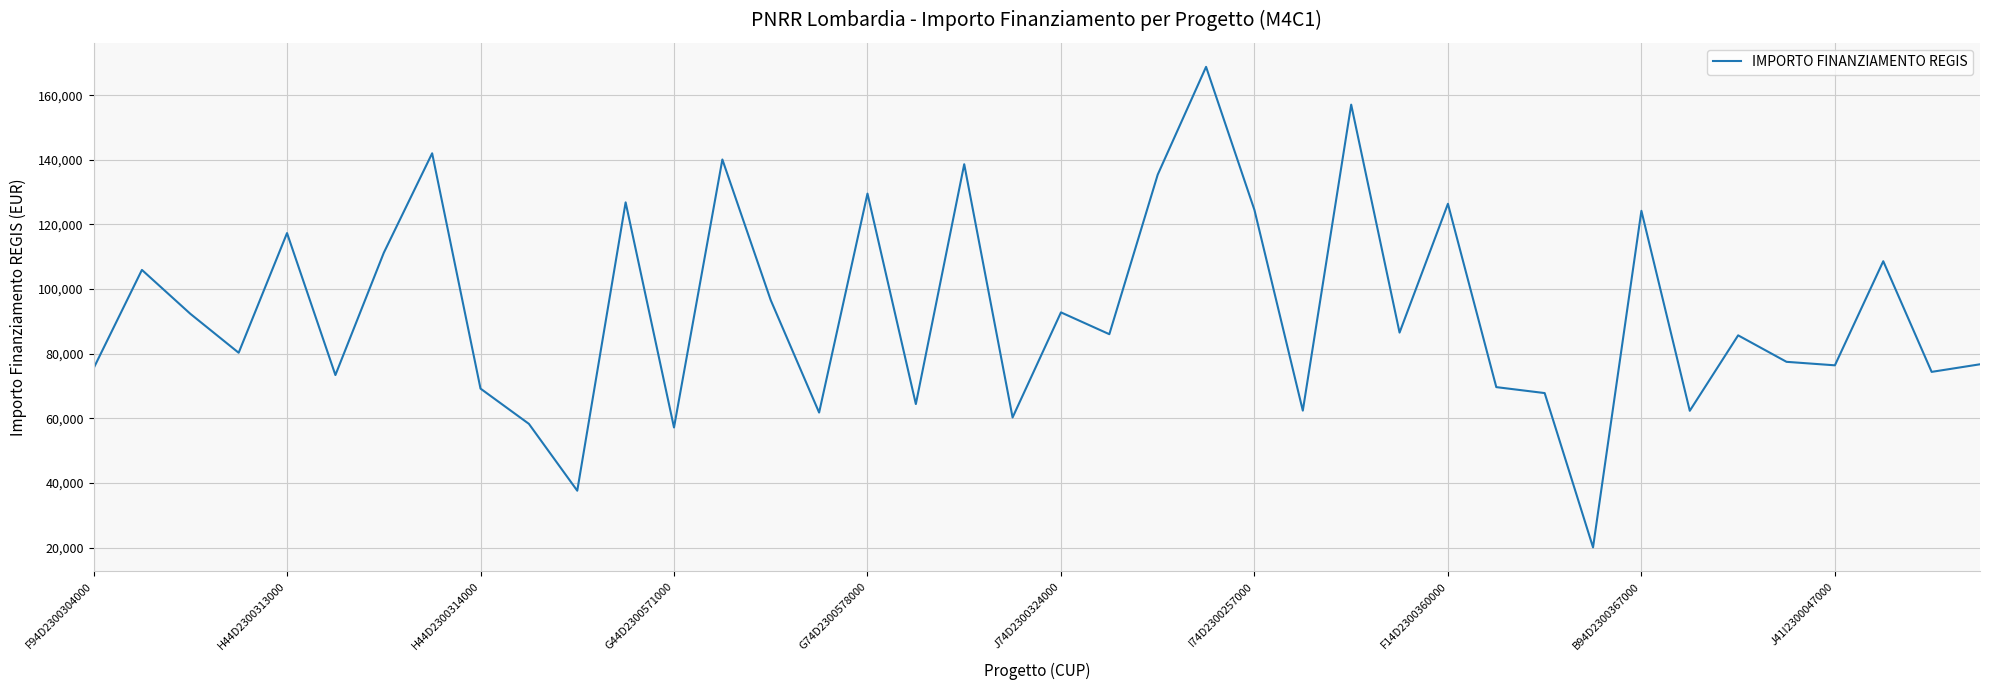

What is the smallest value displayed?

20035.6